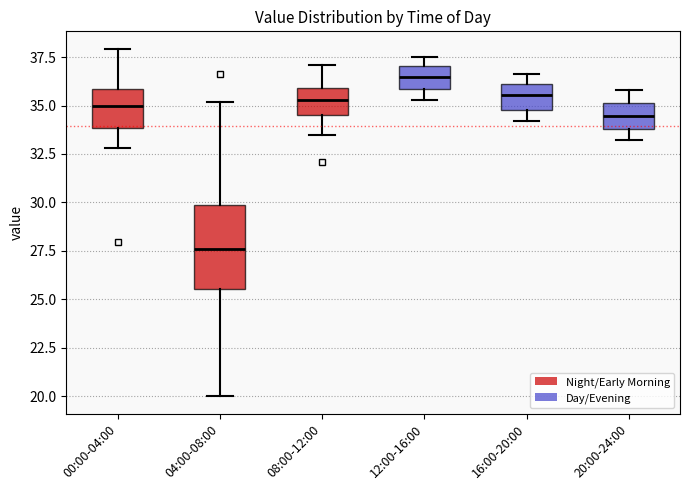

Where does the median line of the box for 12:00-16:00 sit on the y-axis? The values are not printed on the chart, so give them approximately, as read against the axis.

36.5